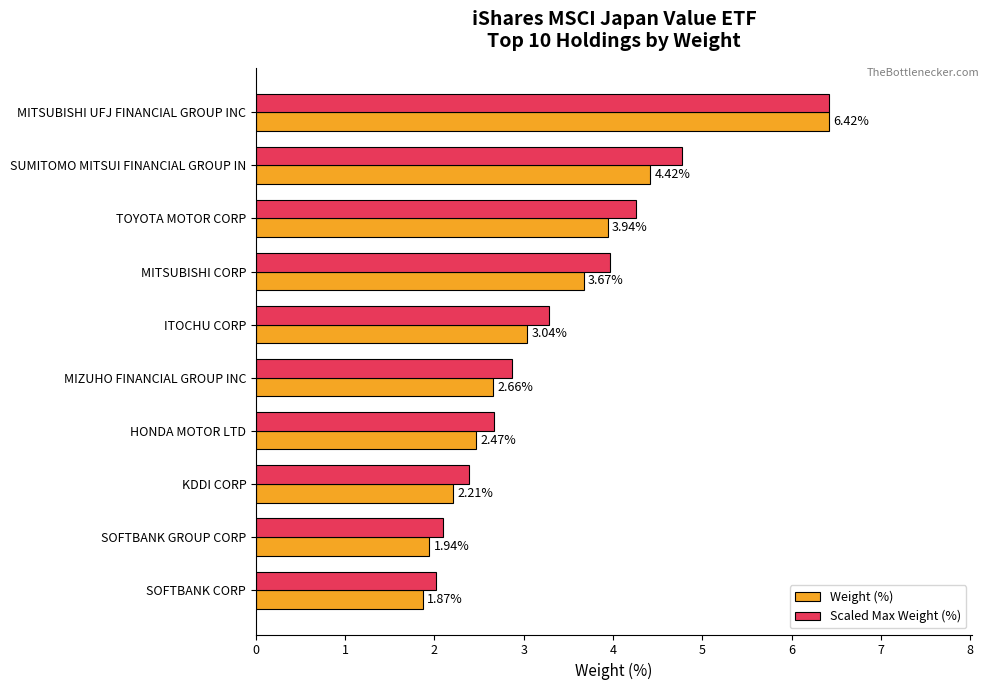

Which category has the lowest value across all series?

SOFTBANK CORP